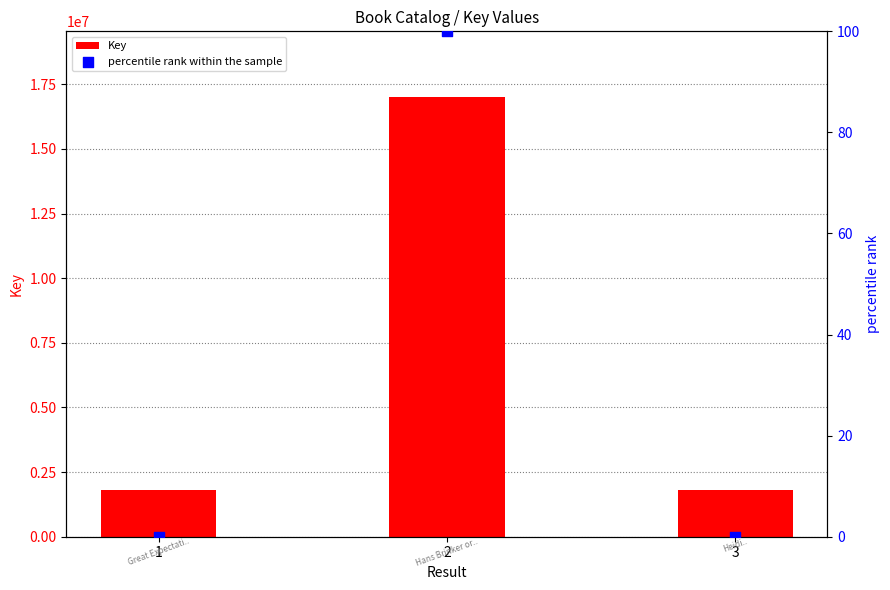

What are all the series names shown in the legend?

Key, percentile rank within the sample